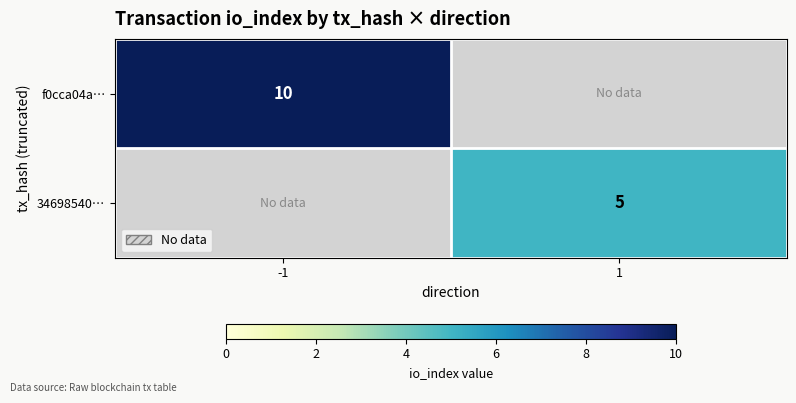

What is the greatest value displayed?

10.0